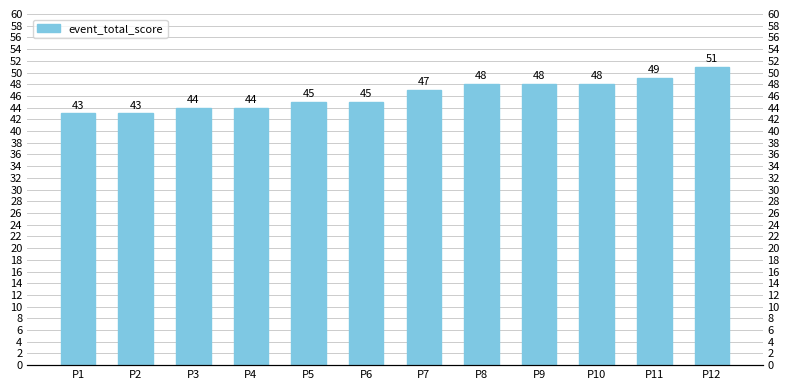

What is the change in value from P11 to P12?

+2